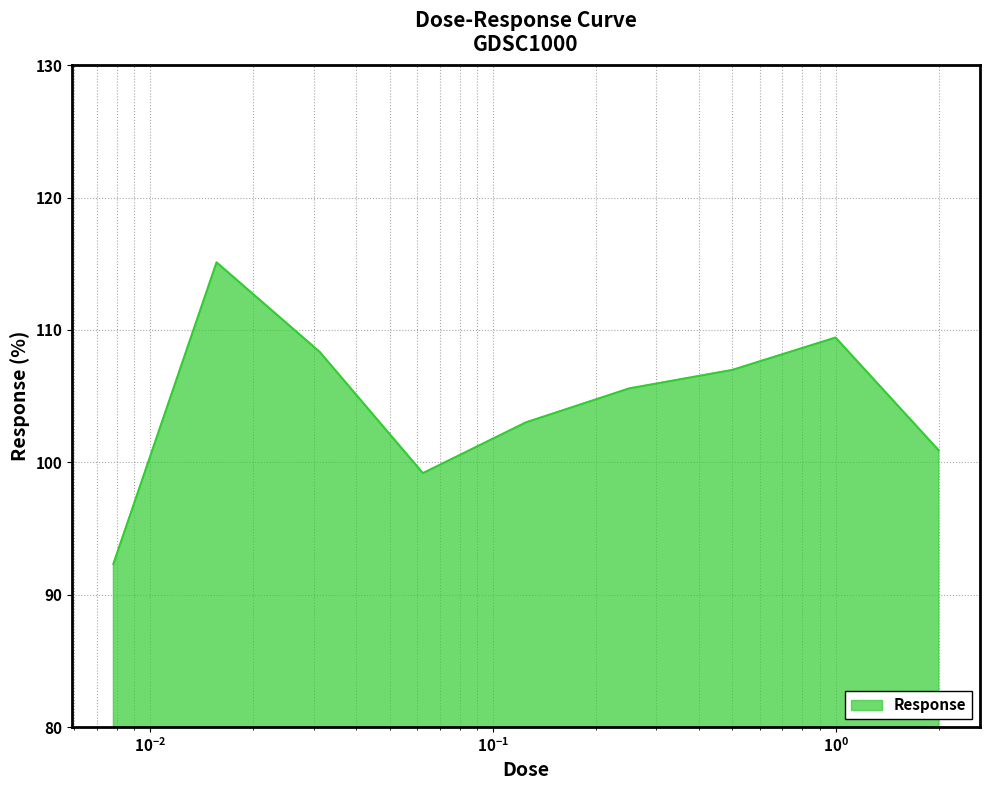

What is the greatest value displayed?

115.1